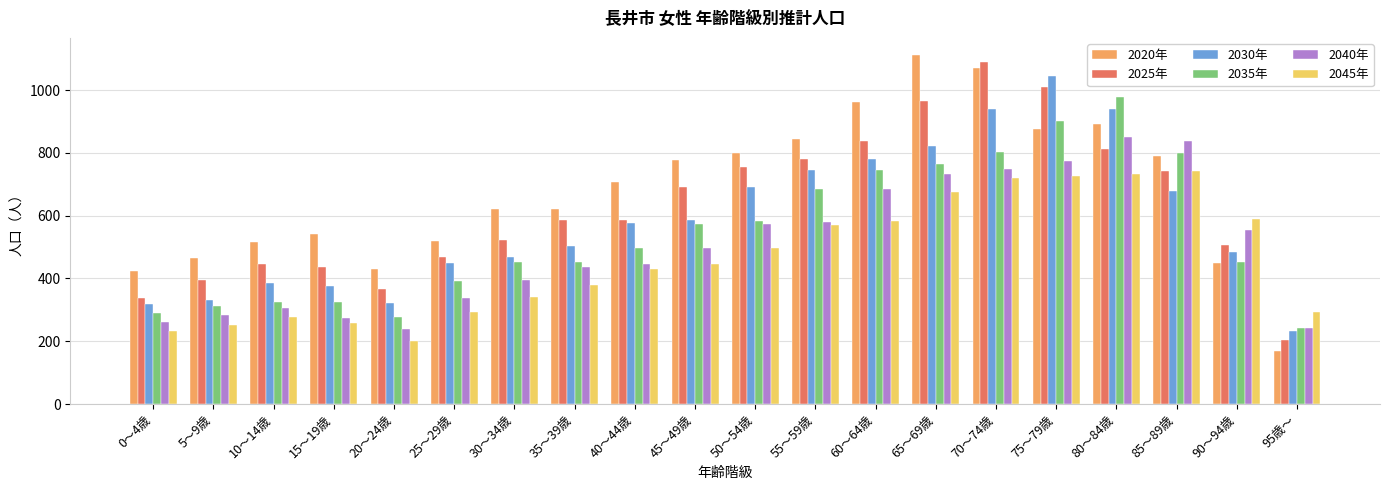

What is the difference between the second highest and second lowest values in the 2025年 series?

672